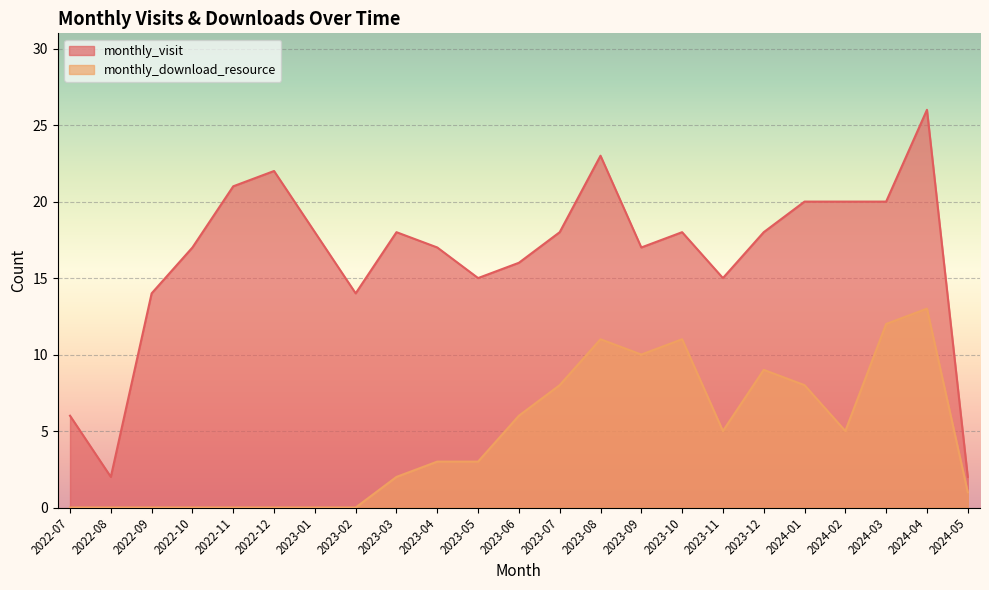

True or false: monthly_visit and monthly_download_resource cross at least once.

False